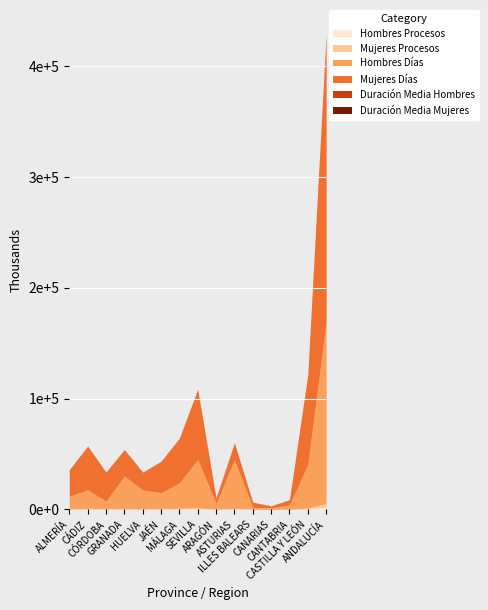

What is the difference between the maximum and minimum values in the Mujeres Procesos series?

3263